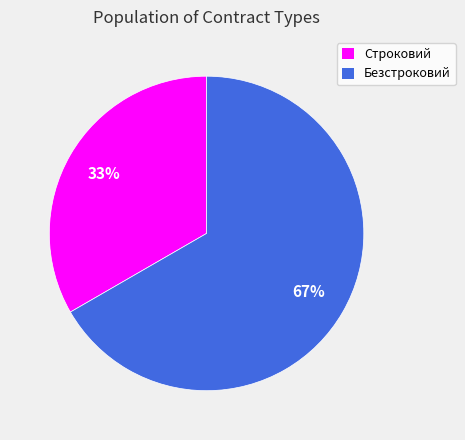

Which category has the biggest portion of the pie?

Безстроковий